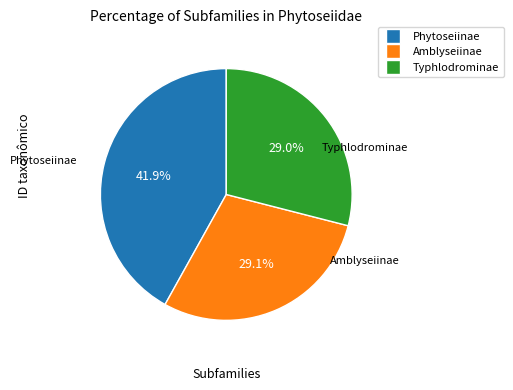

How many segments does this pie chart have?

3